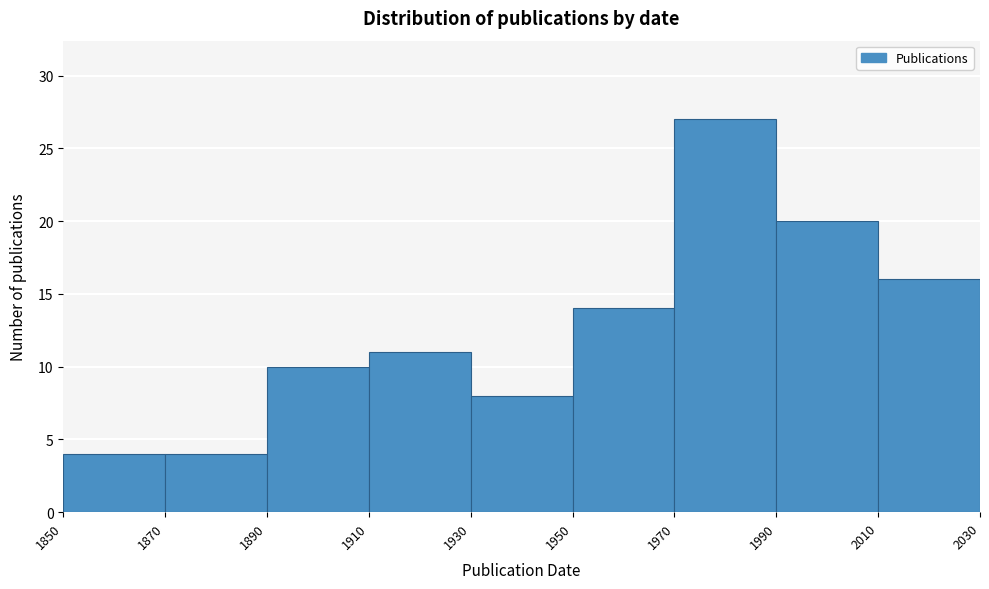

Reading left to right, list every bar in this chart as the range it spans on the x-axis followed by its height. The values are not printed on the chart, so give them approximately, as read against the axis.

1850 to 1870: 4
1870 to 1890: 4
1890 to 1910: 10
1910 to 1930: 11
1930 to 1950: 8
1950 to 1970: 14
1970 to 1990: 27
1990 to 2010: 20
2010 to 2030: 16